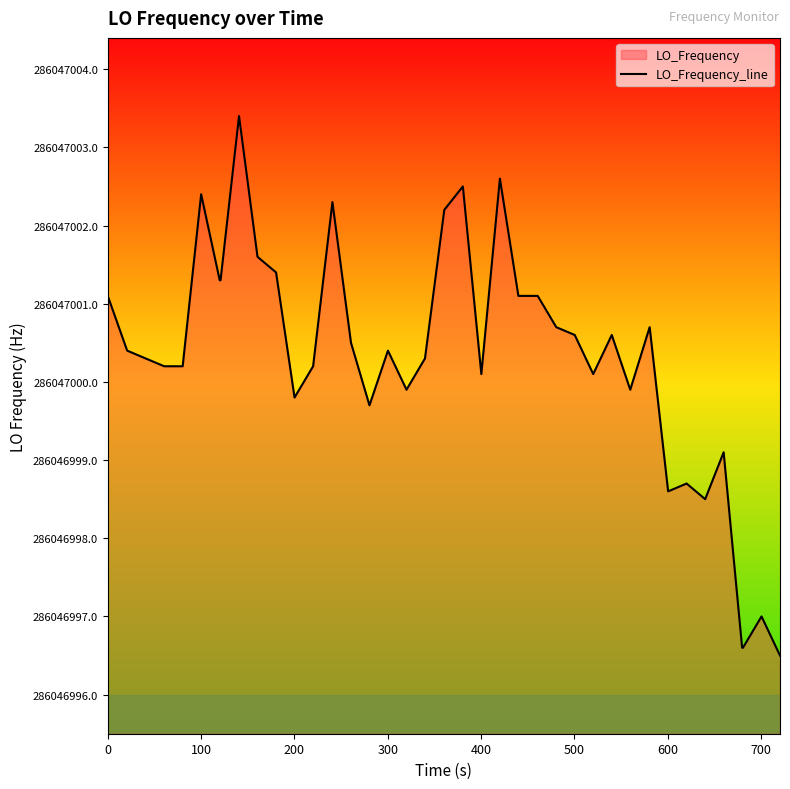

True or false: there are more than 0 points higher than both neighbors.

True